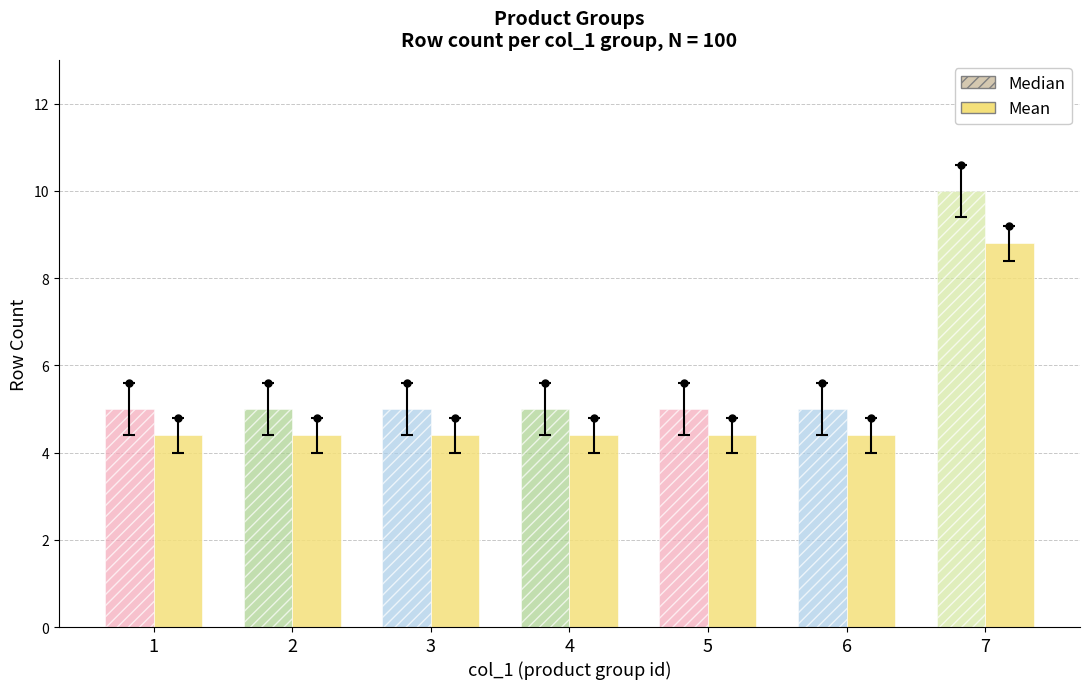

At which label does Mean first exceed 3?

1